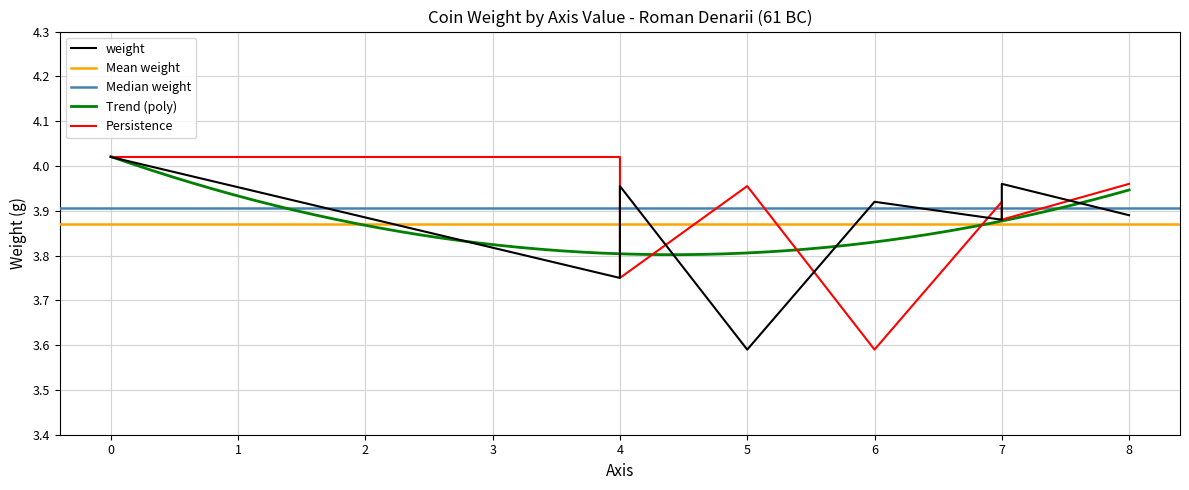

The value at 6 is 2.7. True or false?

False